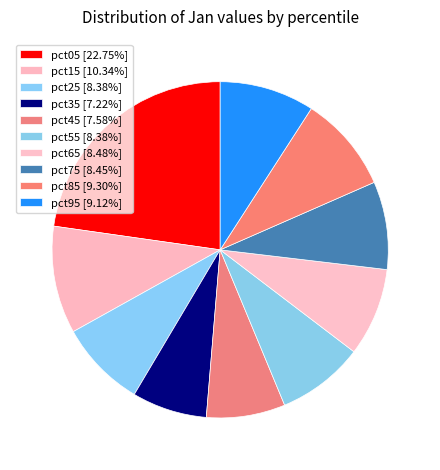

How many slices are in this pie chart?

10